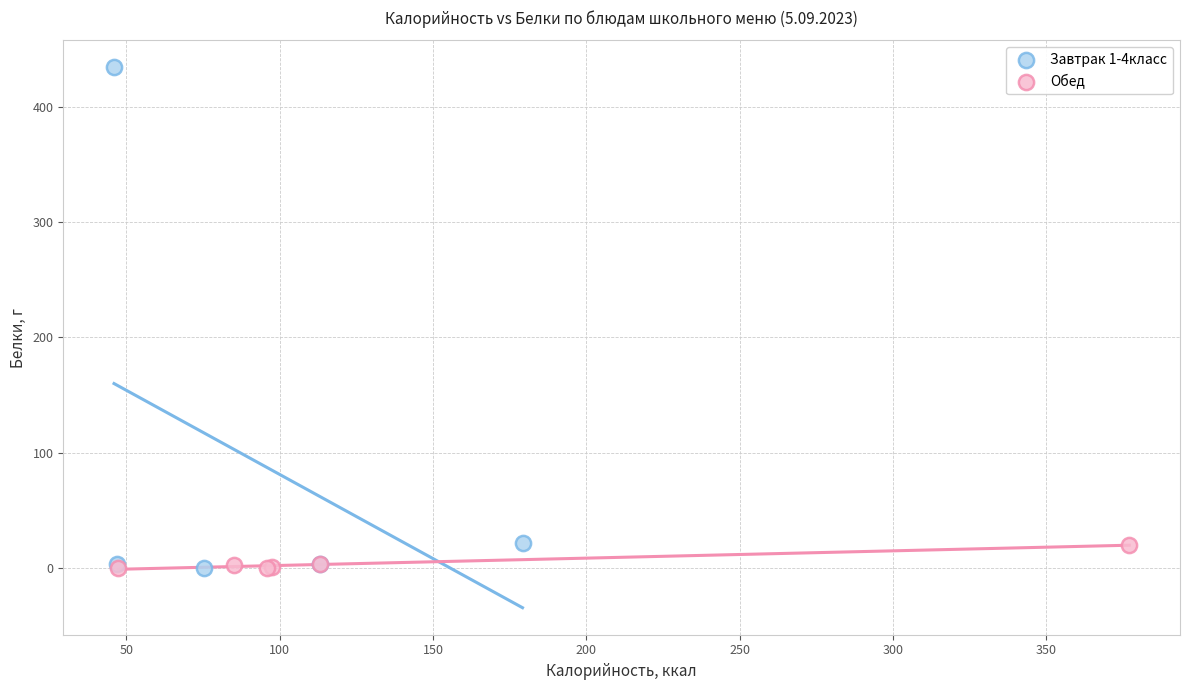

What are all the series names shown in the legend?

Завтрак 1-4класс, Обед